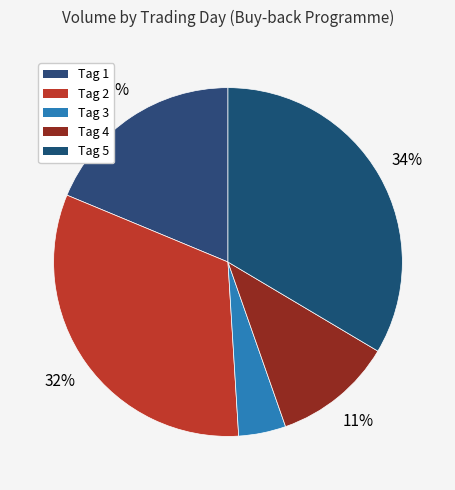

To the nearest percent, what portion does Tag 4 represent?

11%